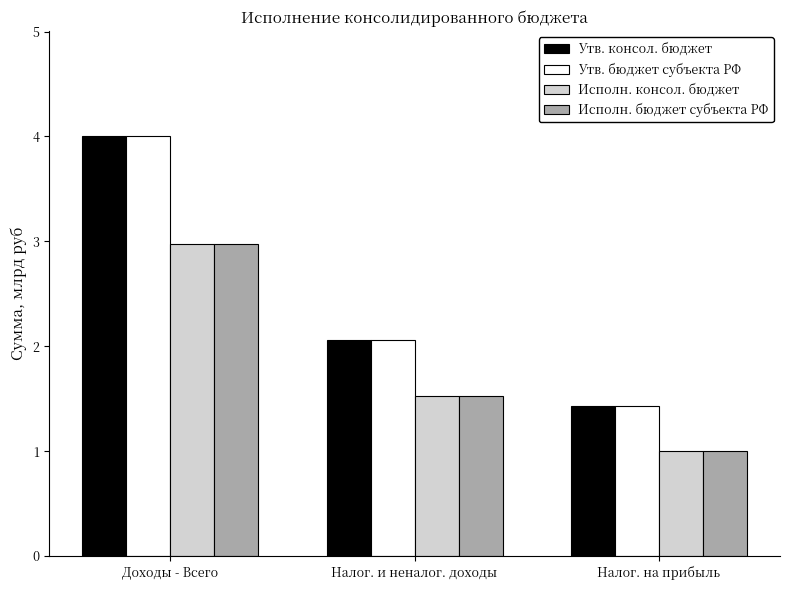

What is the sum of the Исполн. консол. бюджет values at Налог. на прибыль and Доходы - Всего?

4.0